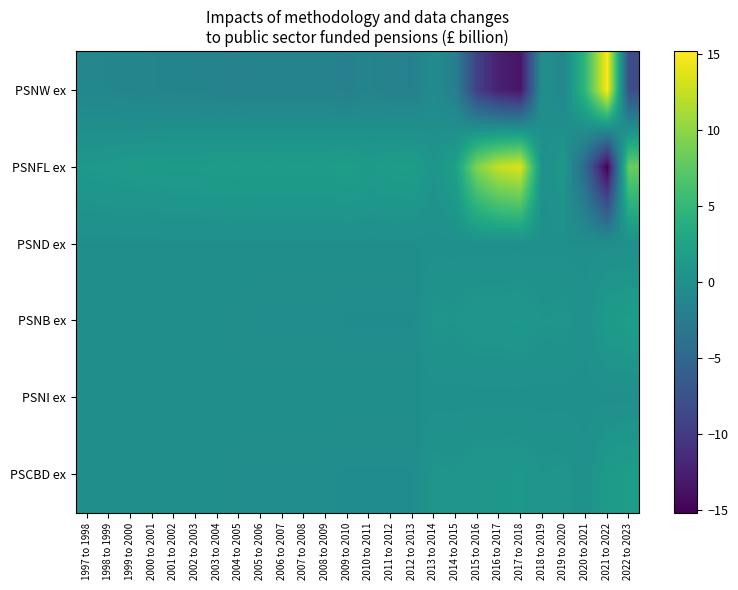

Reading left to right, list all the values displayed in this chart.

PSCBD ex: 1997 to 1998=-0.1	1998 to 1999=-0.1	1999 to 2000=-0.1	2000 to 2001=-0.1	2001 to 2002=-0.1	2002 to 2003=-0.1	2003 to 2004=-0.1	2004 to 2005=-0.2	2005 to 2006=-0.3	2006 to 2007=-0.3	2007 to 2008=-0.3	2008 to 2009=-0.3	2009 to 2010=-0.4	2010 to 2011=-0.4	2011 to 2012=-0.4	2012 to 2013=-0.4	2013 to 2014=0.7	2014 to 2015=0.6	2015 to 2016=0.9	2016 to 2017=0.9	2017 to 2018=1.0	2018 to 2019=0.6	2019 to 2020=0.7	2020 to 2021=0.2	2021 to 2022=1.4	2022 to 2023=1.8
PSNI ex: 1997 to 1998=0.0	1998 to 1999=0.0	1999 to 2000=0.0	2000 to 2001=0.0	2001 to 2002=0.0	2002 to 2003=0.0	2003 to 2004=0.0	2004 to 2005=0.0	2005 to 2006=0.0	2006 to 2007=0.0	2007 to 2008=0.0	2008 to 2009=0.0	2009 to 2010=0.0	2010 to 2011=0.0	2011 to 2012=0.0	2012 to 2013=0.0	2013 to 2014=0.0	2014 to 2015=0.0	2015 to 2016=0.0	2016 to 2017=0.0	2017 to 2018=0.0	2018 to 2019=0.0	2019 to 2020=0.0	2020 to 2021=0.0	2021 to 2022=0.0	2022 to 2023=0.0
PSNB ex: 1997 to 1998=-0.1	1998 to 1999=-0.1	1999 to 2000=-0.1	2000 to 2001=-0.1	2001 to 2002=-0.1	2002 to 2003=-0.1	2003 to 2004=-0.1	2004 to 2005=-0.2	2005 to 2006=-0.3	2006 to 2007=-0.3	2007 to 2008=-0.3	2008 to 2009=-0.3	2009 to 2010=-0.4	2010 to 2011=-0.4	2011 to 2012=-0.4	2012 to 2013=-0.4	2013 to 2014=0.7	2014 to 2015=0.6	2015 to 2016=0.9	2016 to 2017=0.9	2017 to 2018=1.0	2018 to 2019=0.6	2019 to 2020=0.7	2020 to 2021=0.2	2021 to 2022=1.4	2022 to 2023=1.8
PSND ex: 1997 to 1998=0.0	1998 to 1999=0.0	1999 to 2000=0.0	2000 to 2001=0.0	2001 to 2002=0.0	2002 to 2003=0.0	2003 to 2004=0.0	2004 to 2005=0.0	2005 to 2006=0.0	2006 to 2007=0.0	2007 to 2008=0.0	2008 to 2009=0.0	2009 to 2010=0.0	2010 to 2011=0.0	2011 to 2012=0.0	2012 to 2013=0.0	2013 to 2014=0.0	2014 to 2015=0.0	2015 to 2016=0.0	2016 to 2017=0.0	2017 to 2018=0.0	2018 to 2019=0.0	2019 to 2020=0.0	2020 to 2021=0.0	2021 to 2022=0.0	2022 to 2023=0.0
PSNFL ex: 1997 to 1998=1.1	1998 to 1999=1.2	1999 to 2000=1.3	2000 to 2001=1.4	2001 to 2002=1.5	2002 to 2003=1.5	2003 to 2004=1.6	2004 to 2005=1.7	2005 to 2006=1.6	2006 to 2007=1.6	2007 to 2008=1.6	2008 to 2009=1.6	2009 to 2010=2.0	2010 to 2011=1.4	2011 to 2012=1.7	2012 to 2013=1.8	2013 to 2014=0.6	2014 to 2015=2.0	2015 to 2016=9.4	2016 to 2017=12.5	2017 to 2018=13.5	2018 to 2019=0.0	2019 to 2020=1.0	2020 to 2021=-5.1	2021 to 2022=-15.2	2022 to 2023=8.2
PSNW ex: 1997 to 1998=-1.1	1998 to 1999=-1.2	1999 to 2000=-1.3	2000 to 2001=-1.4	2001 to 2002=-1.5	2002 to 2003=-1.5	2003 to 2004=-1.6	2004 to 2005=-1.7	2005 to 2006=-1.6	2006 to 2007=-1.6	2007 to 2008=-1.6	2008 to 2009=-1.6	2009 to 2010=-2.0	2010 to 2011=-1.4	2011 to 2012=-1.7	2012 to 2013=-1.8	2013 to 2014=-0.6	2014 to 2015=-2.0	2015 to 2016=-9.4	2016 to 2017=-12.5	2017 to 2018=-13.5	2018 to 2019=0.0	2019 to 2020=-1.0	2020 to 2021=5.1	2021 to 2022=15.2	2022 to 2023=-8.2